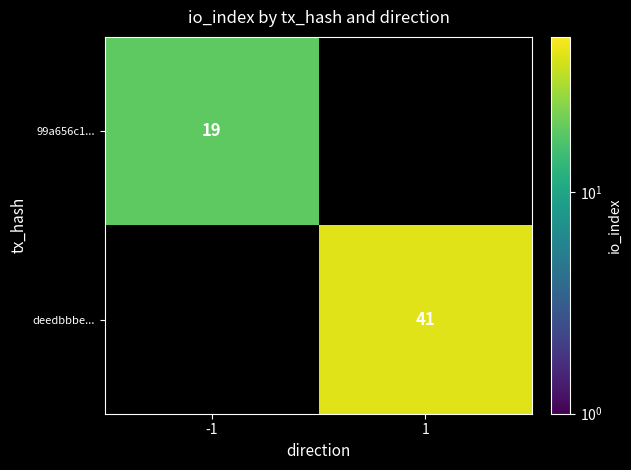

The 99a656c1... series shows 7 at -1. True or false?

False